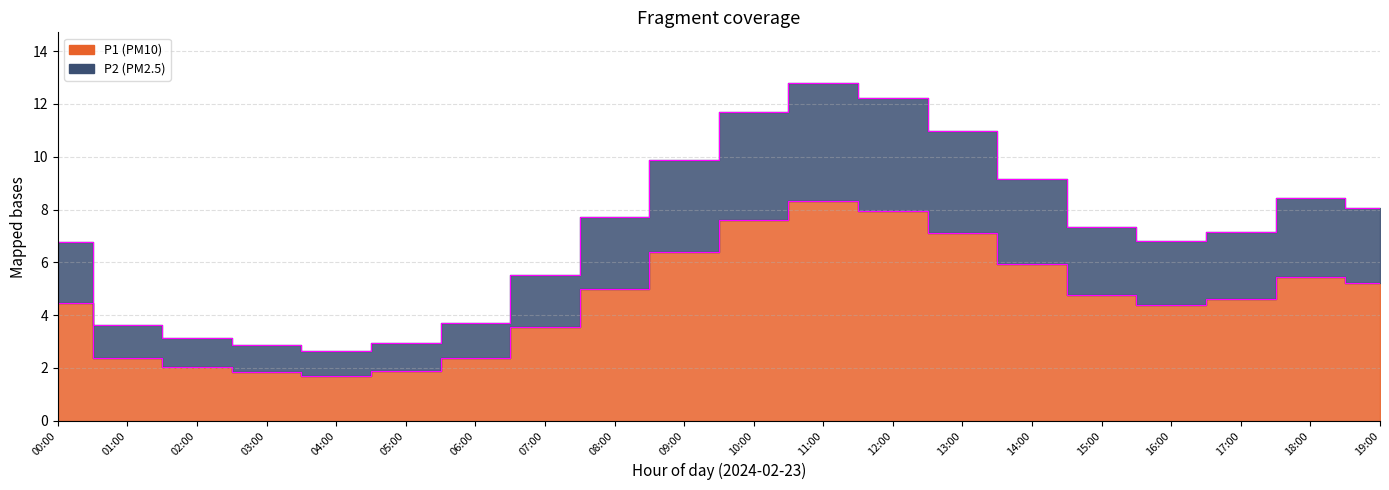

What is the difference between the highest and lowest values at 16:00?

2.4